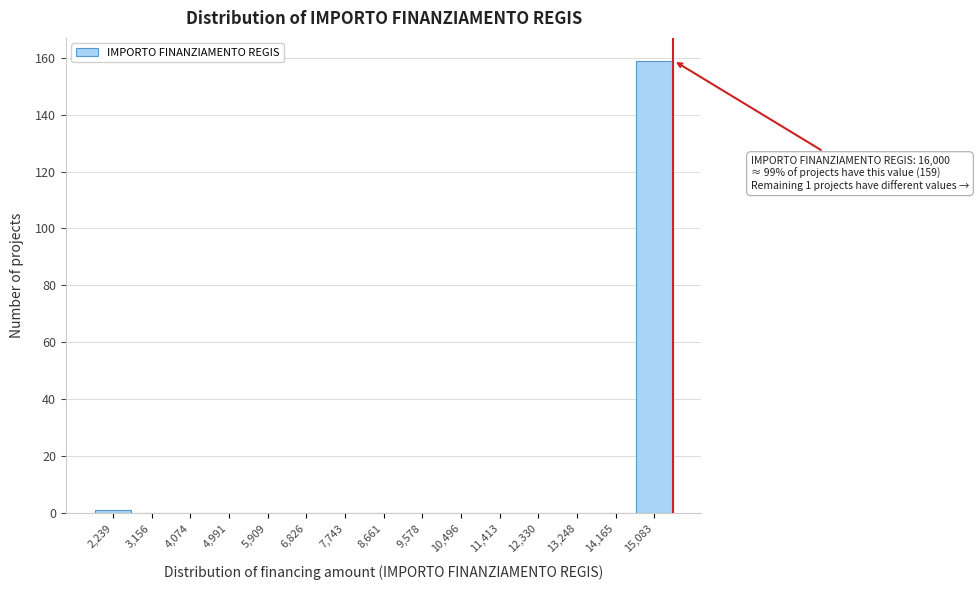

Reading left to right, list all the values displayed in this chart.

2,239=1	3,156=0	4,074=0	4,991=0	5,909=0	6,826=0	7,743=0	8,661=0	9,578=0	10,496=0	11,413=0	12,330=0	13,248=0	14,165=0	15,083=159